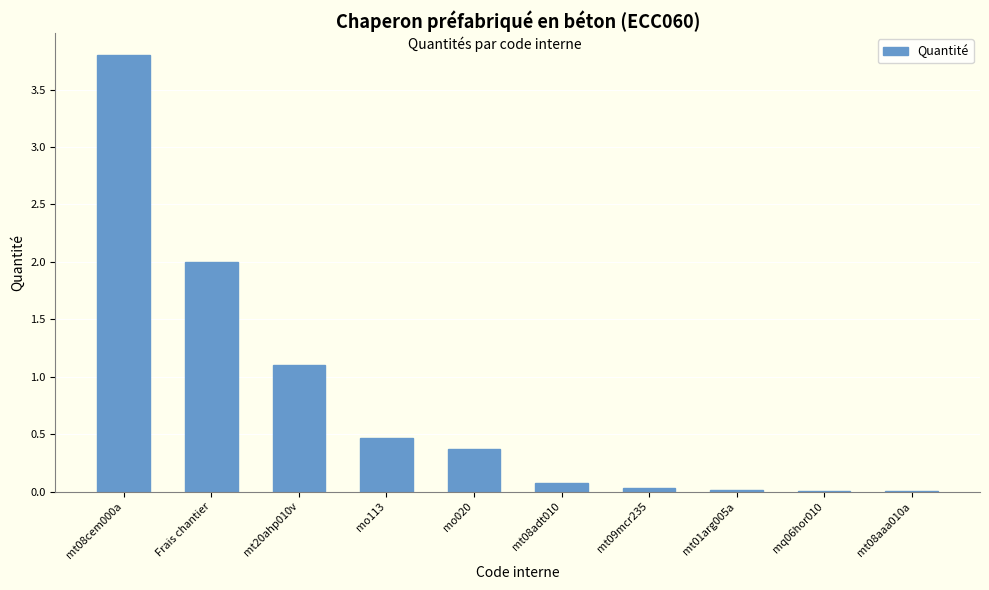

Which label corresponds to the largest value in the chart?

mt08cem000a